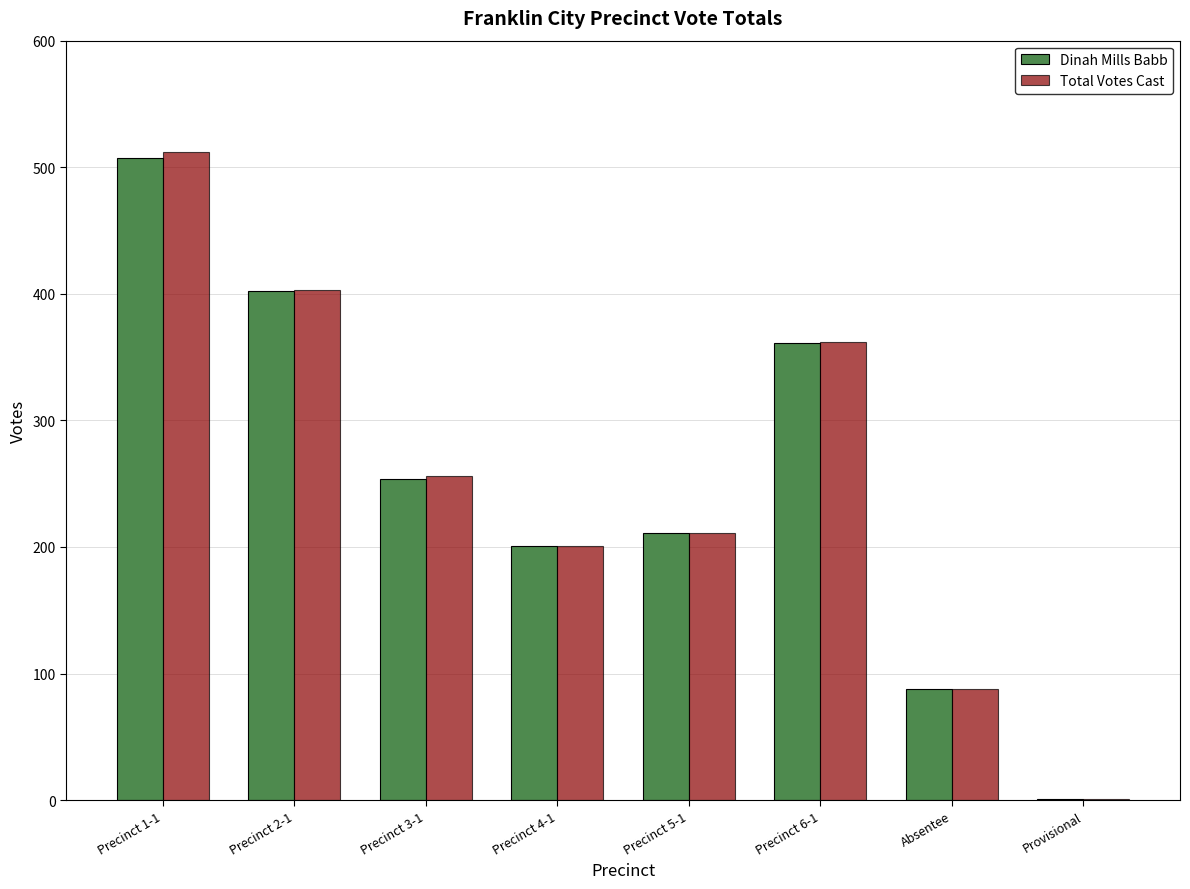

The value of Dinah Mills Babb at Precinct 2-1 is 626. True or false?

False